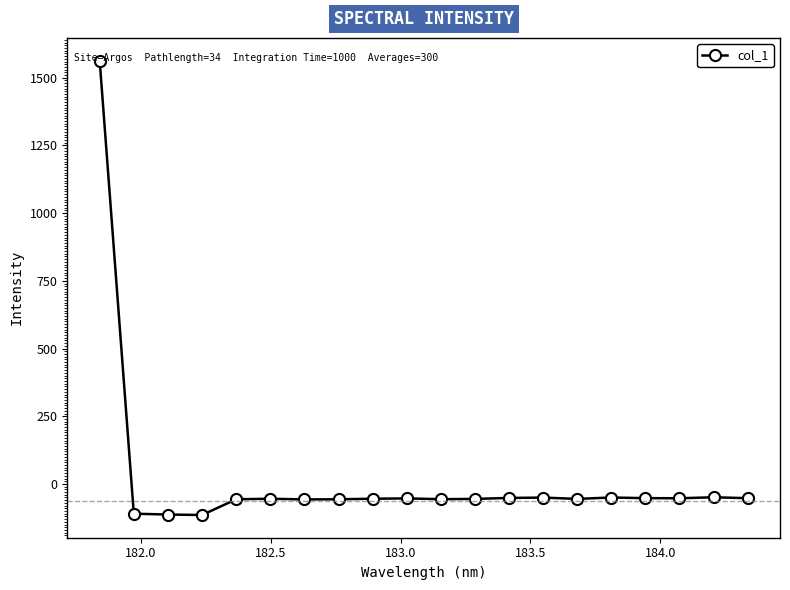

Count the number of data series in this chart.

1